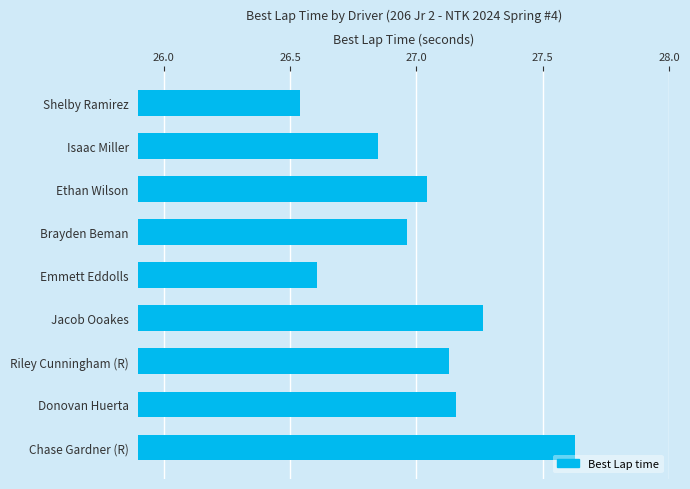

Rank the categories by value from lowest to highest.

Shelby Ramirez, Emmett Eddolls, Isaac Miller, Brayden Beman, Ethan Wilson, Riley Cunningham (R), Donovan Huerta, Jacob Ooakes, Chase Gardner (R)